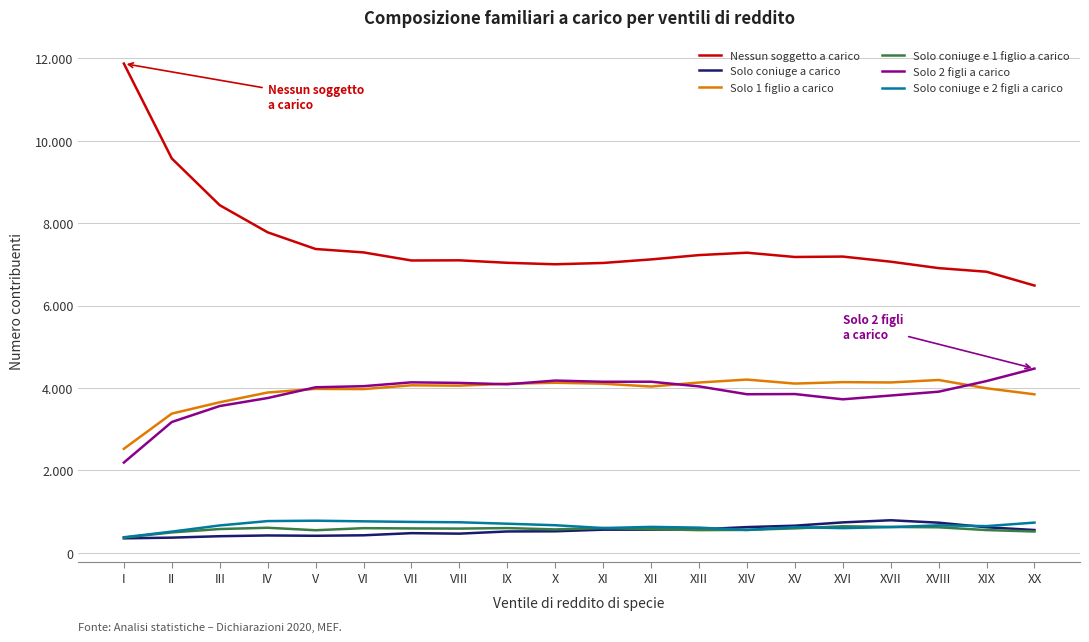

Reading right to left, extract all data points from this chart.

Nessun soggetto a carico: 6486	6821	6909	7065	7189	7179	7283	7225	7120	7034	7002	7038	7098	7094	7290	7373	7778	8436	9570	11874
Solo coniuge a carico: 551	618	729	788	736	656	622	566	560	559	520	516	463	475	423	411	419	401	366	349
Solo 1 figlio a carico: 3845	3992	4193	4133	4141	4106	4203	4131	4034	4104	4126	4102	4055	4064	3972	3977	3889	3652	3377	2523
Solo coniuge e 1 figlio a carico: 515	550	617	626	642	591	554	549	572	598	566	598	586	590	596	546	606	575	493	366
Solo 2 figli a carico: 4470	4167	3909	3816	3724	3852	3847	4038	4151	4150	4179	4089	4122	4136	4043	4016	3755	3561	3173	2189
Solo coniuge e 2 figli a carico: 731	646	664	622	596	621	552	609	627	599	667	704	739	748	762	777	768	662	512	375